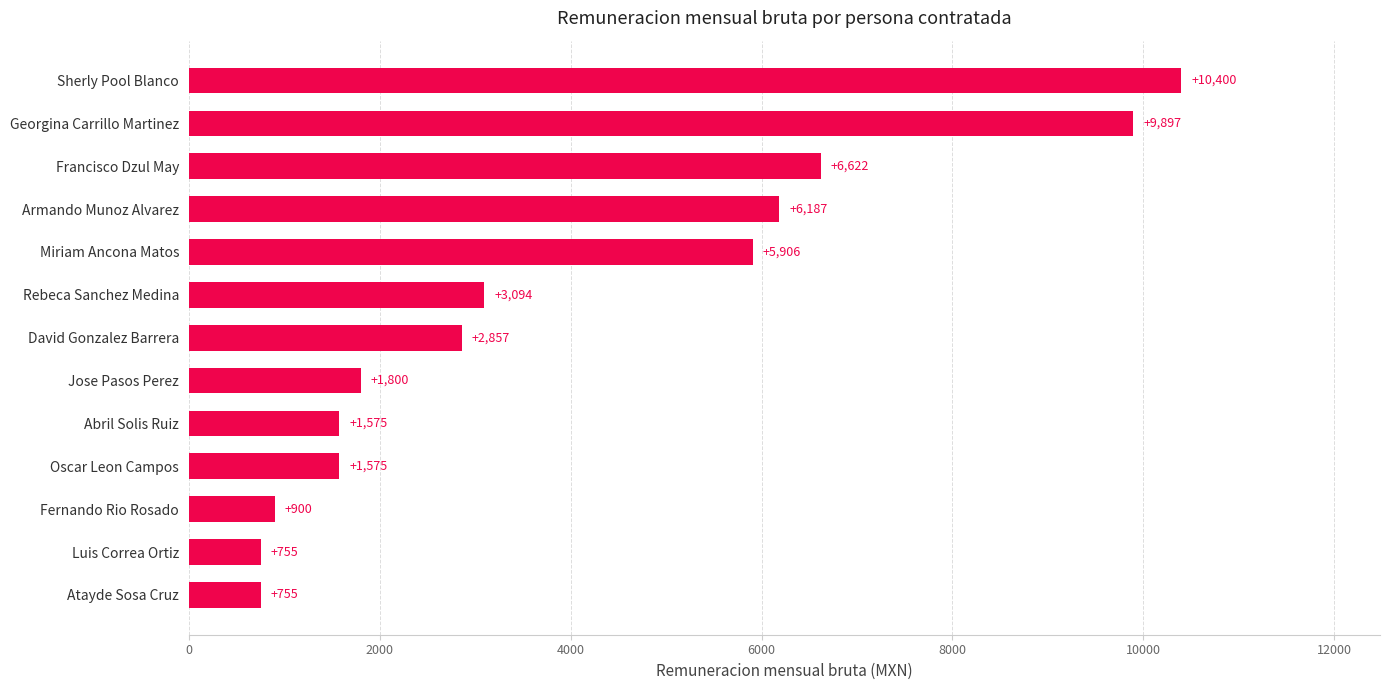

What is the ratio of the value at Abril Solis Ruiz to the value at Luis Correa Ortiz?

2.1